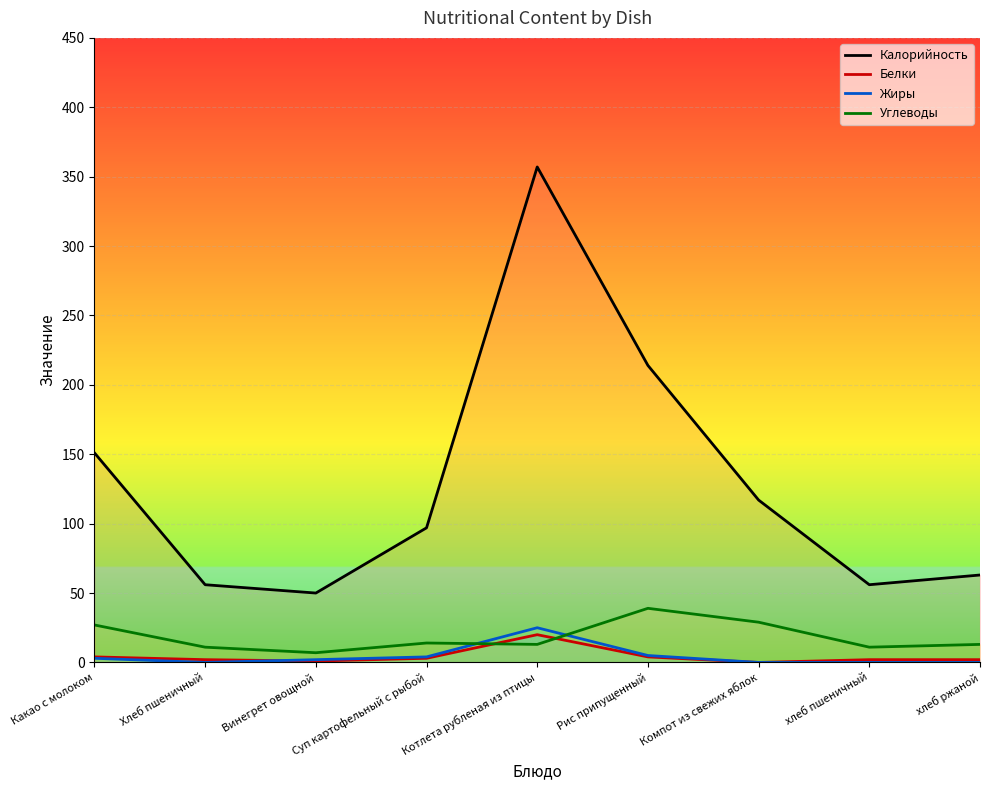

What is the difference between the Углеводы values at Хлеб пшеничный and хлеб ржаной?

2